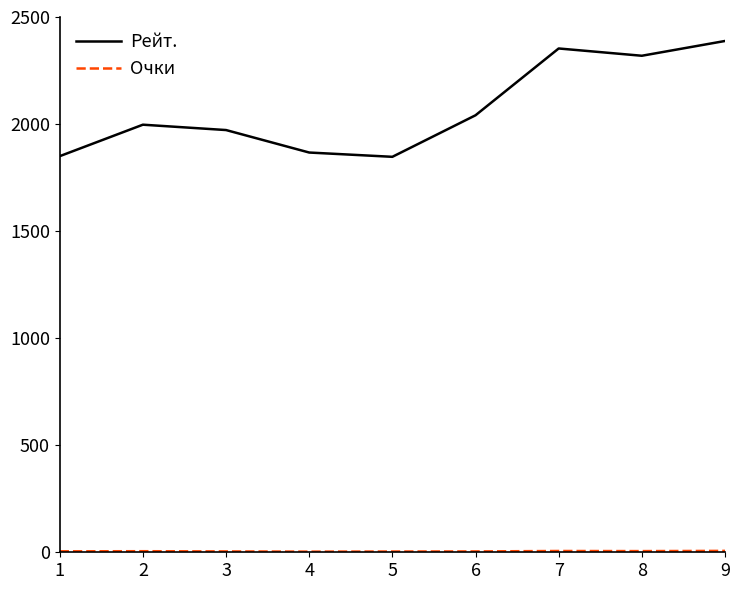

Where is Рейт. nearest to the value 2117?

6